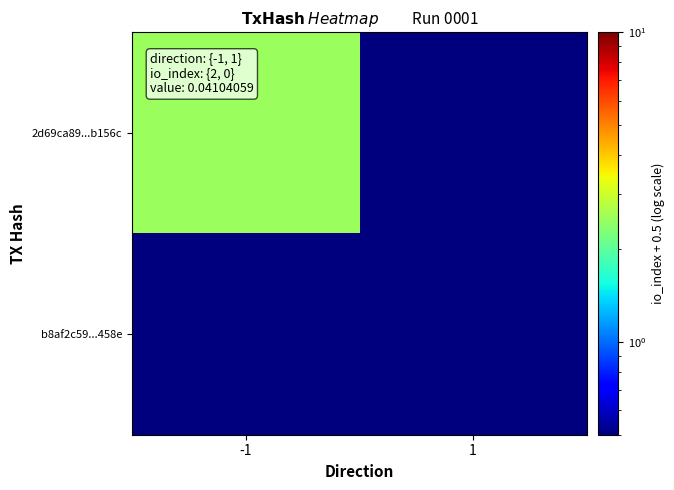

What is the total value across all series at -1?

3.0